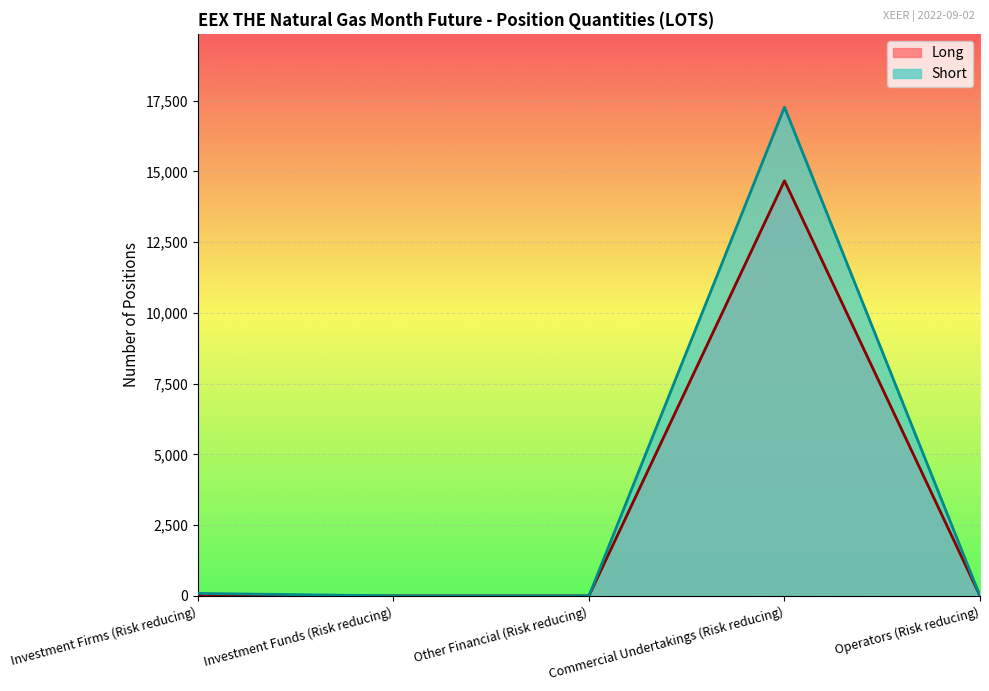

How many data points in Short are above 0?

2